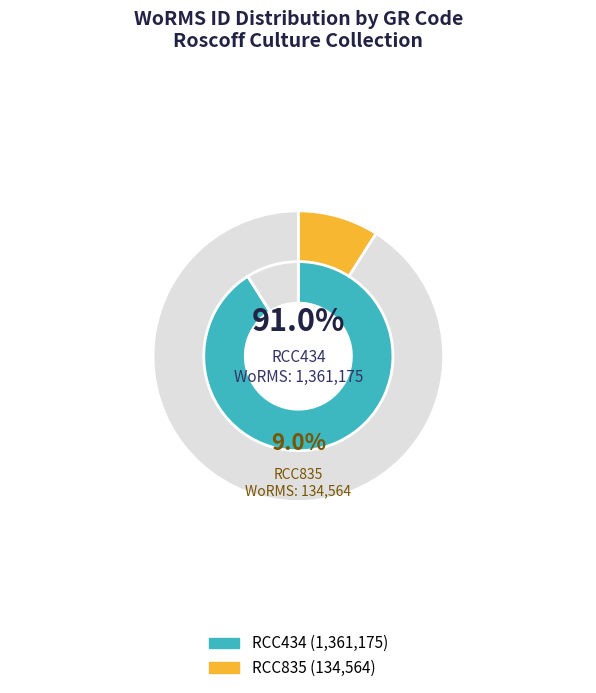

Combined, what portion of the pie is RCC434 and RCC835?

100.0%